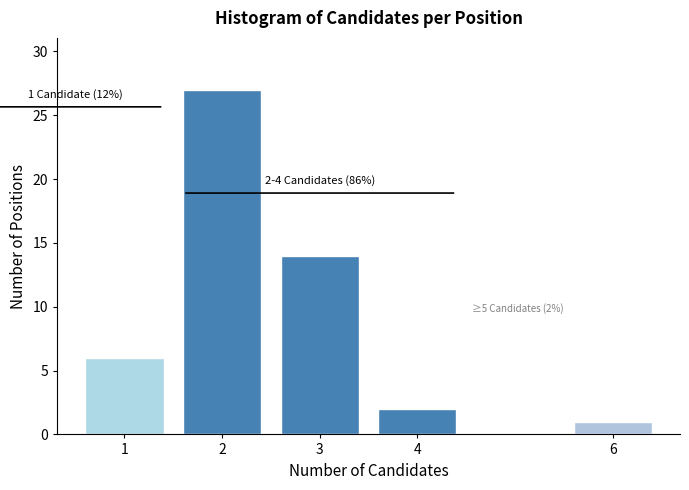

Reading left to right, list all the values displayed in this chart.

6	27	14	2	1